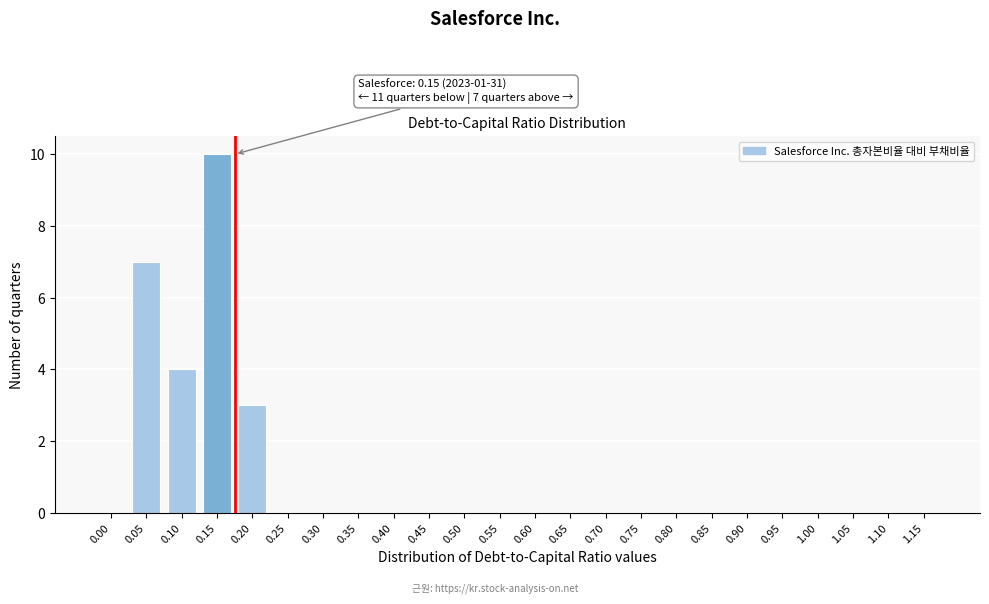

Reading left to right, transcribe all the data shown in this chart.

0.00=0	0.05=7	0.10=4	0.15=10	0.20=3	0.25=0	0.30=0	0.35=0	0.40=0	0.45=0	0.50=0	0.55=0	0.60=0	0.65=0	0.70=0	0.75=0	0.80=0	0.85=0	0.90=0	0.95=0	1.00=0	1.05=0	1.10=0	1.15=0